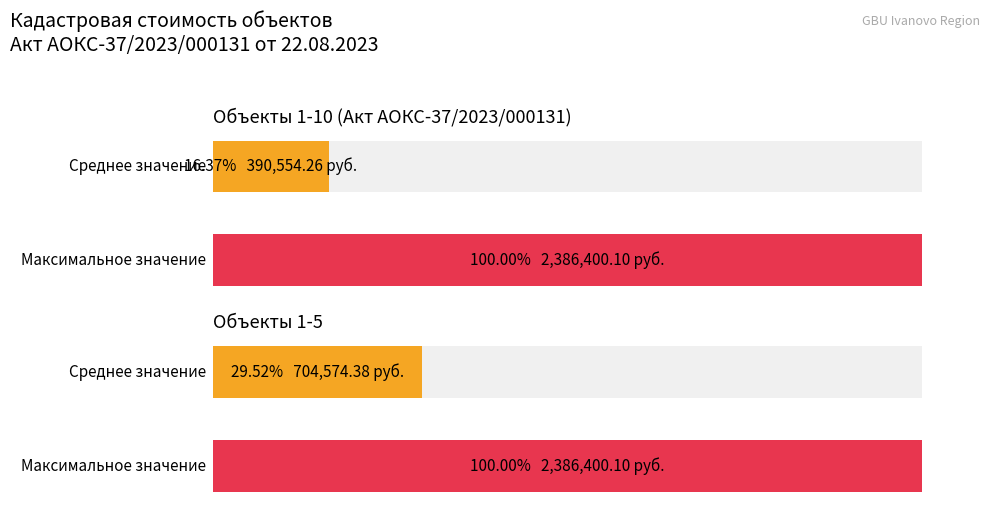

What is the average value?

390554.3